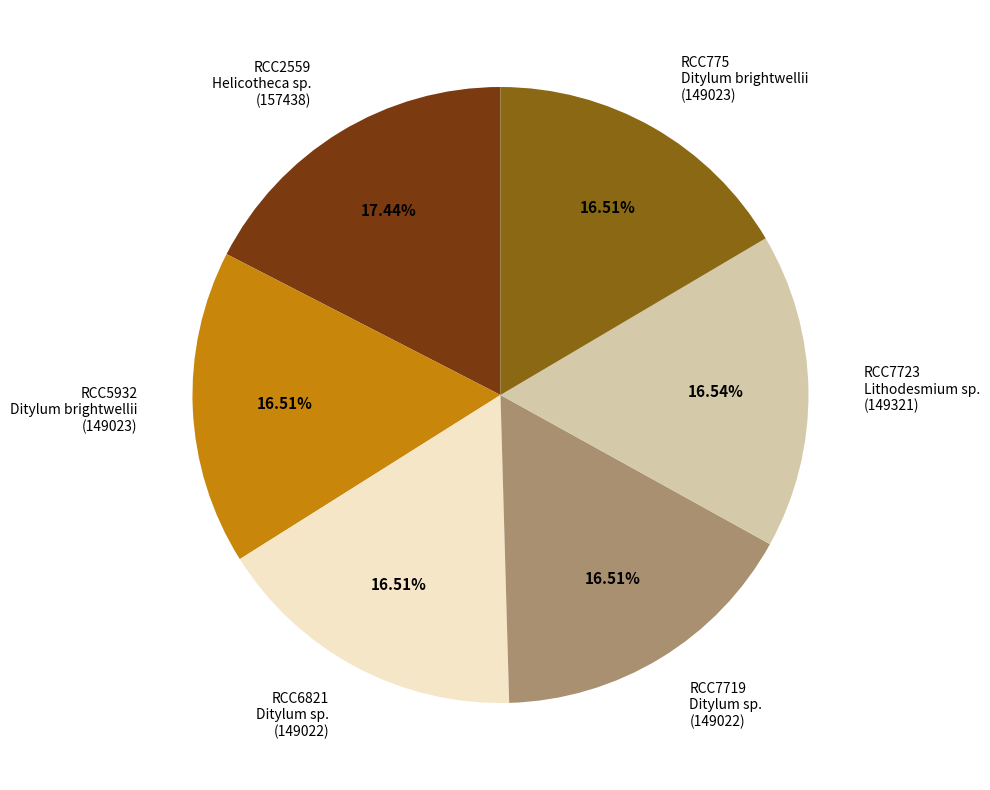

Do RCC775 Ditylum brightwellii (149023) and RCC2559 Helicotheca sp. (157438) together represent more than half of the pie?

No